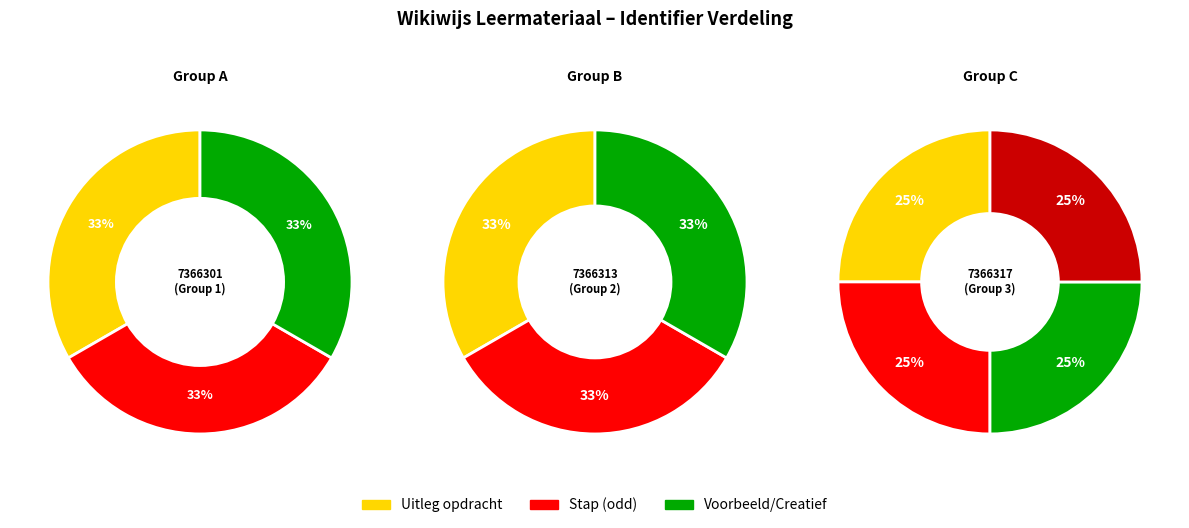

The Stap 2. Vragen beantwoorden slice represents 8% of the pie. True or false?

False